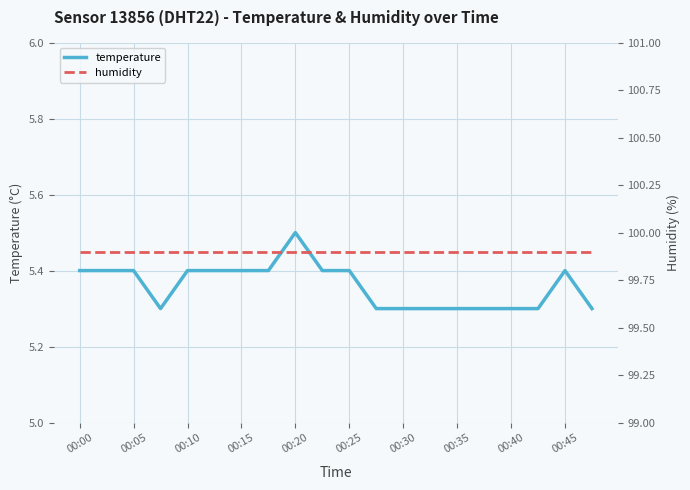

Does the chart display data point markers on the line(s)?

No